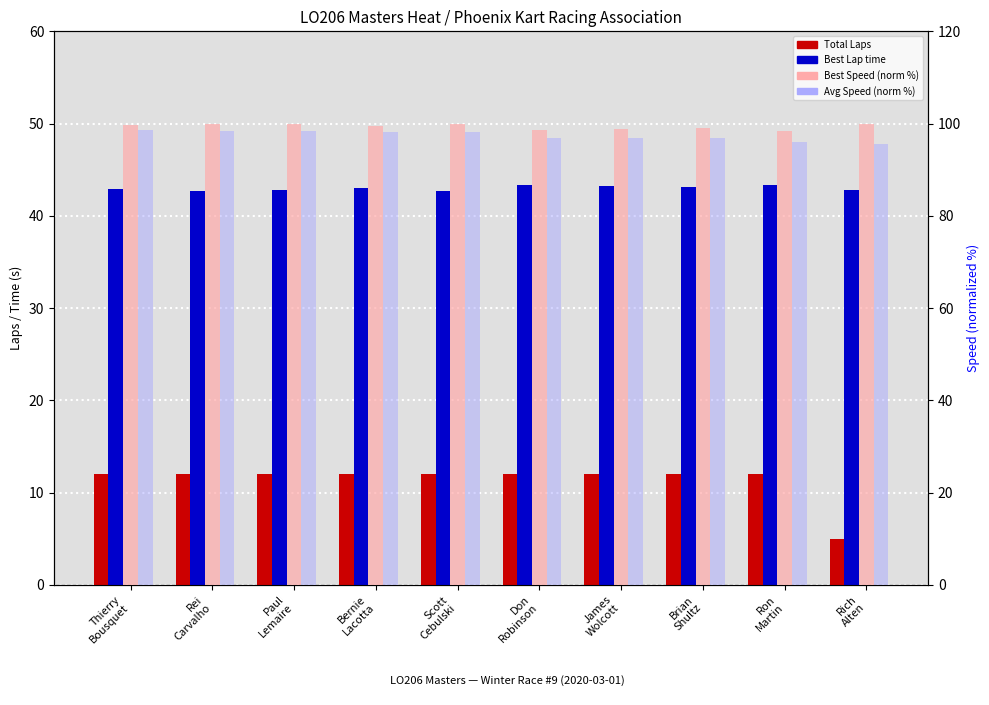

What position from the right is Don
Robinson?

5